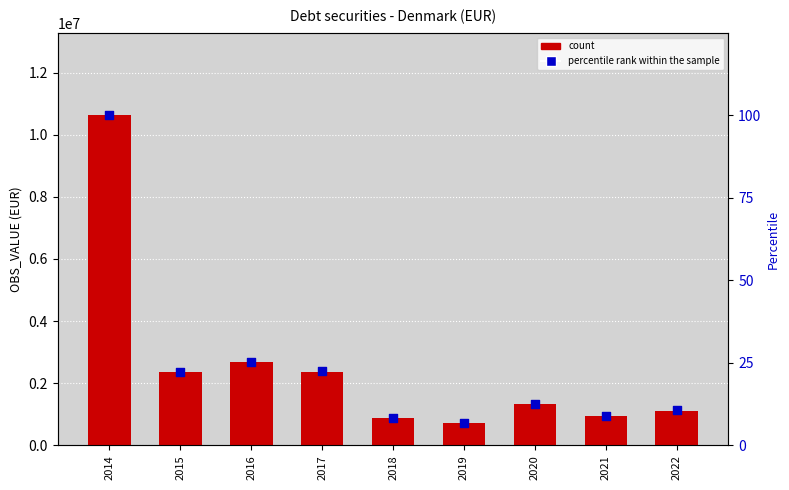

Which series contains the highest Y value?

count